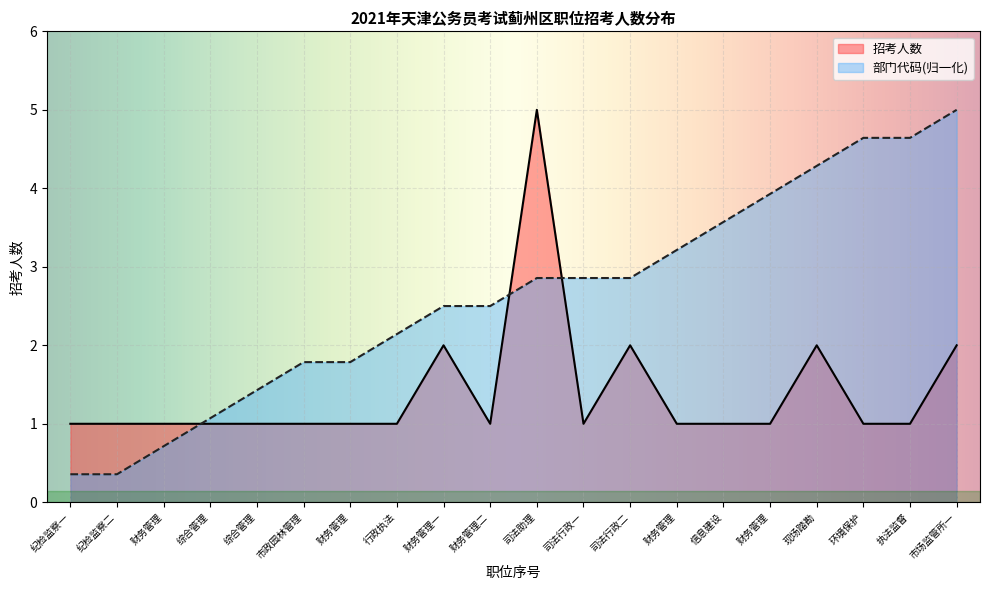

At which label does 部门代码 first exceed 2?

行政执法